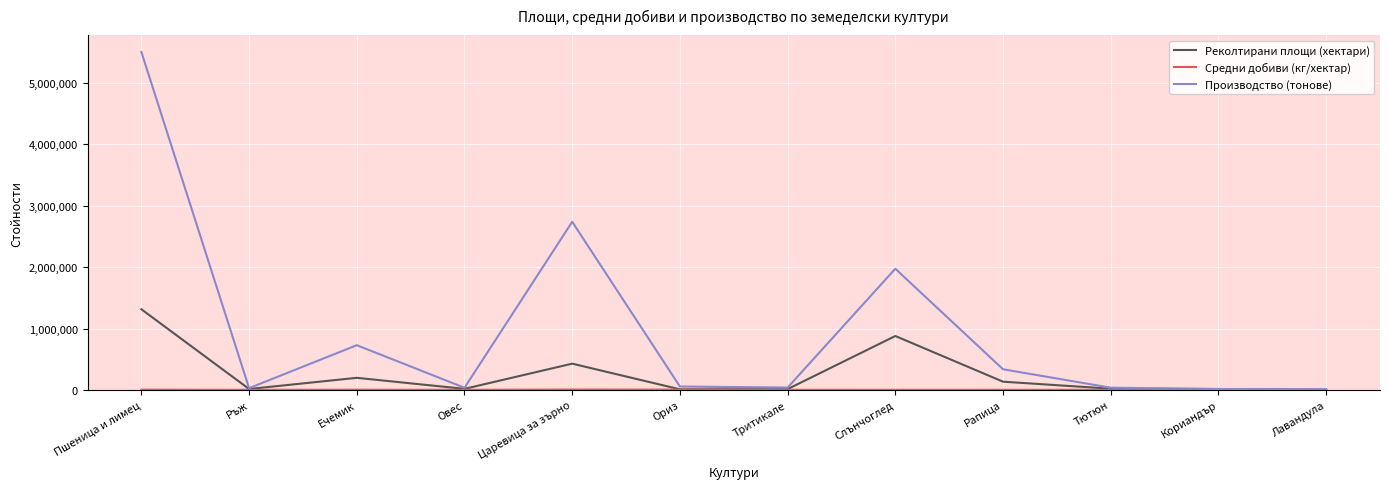

True or false: Производство (тонове) has a value of 1974425 at Слънчоглед.

True